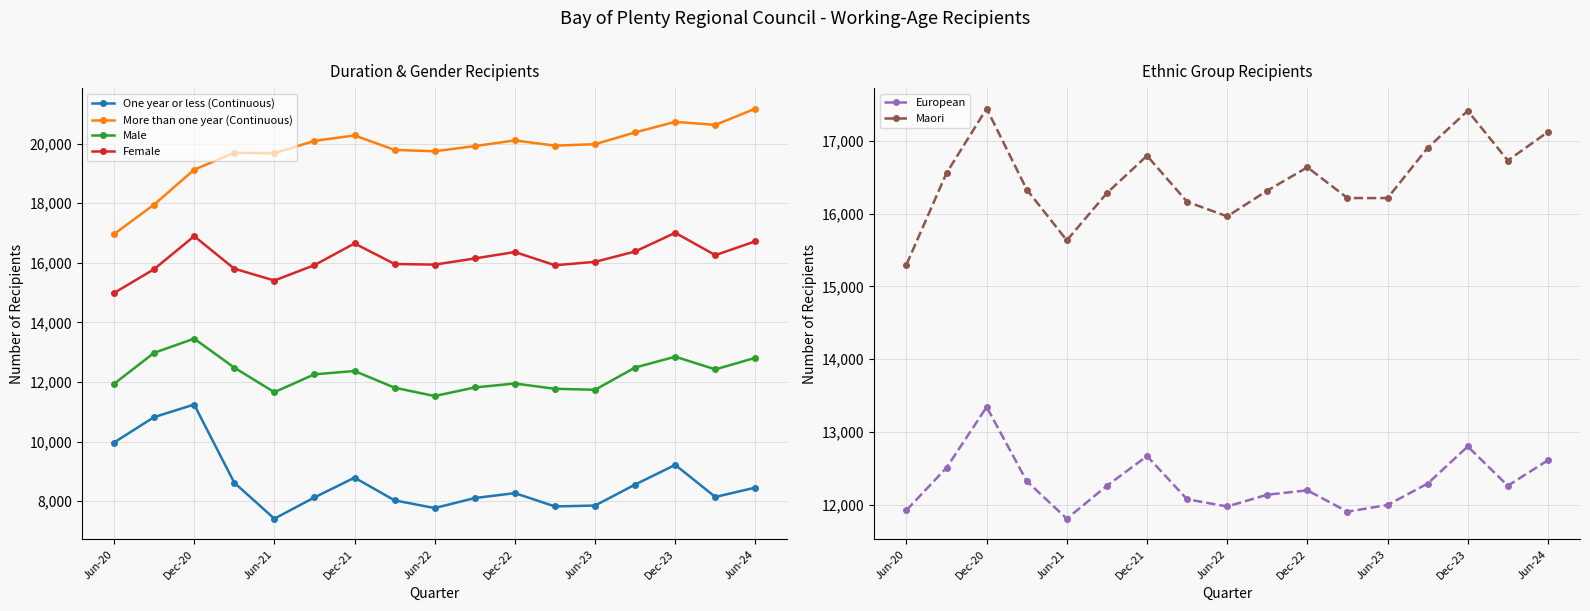

What is the highest value of the Male series?

13455